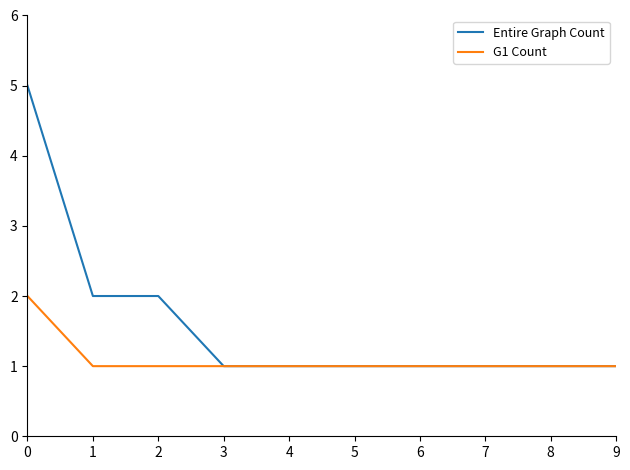

True or false: Entire Graph Count has a value of 2 at 1.

True